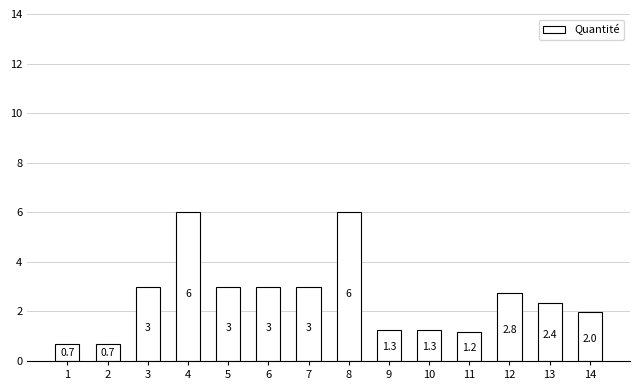

True or false: the data shows 2.4 at 13.

True